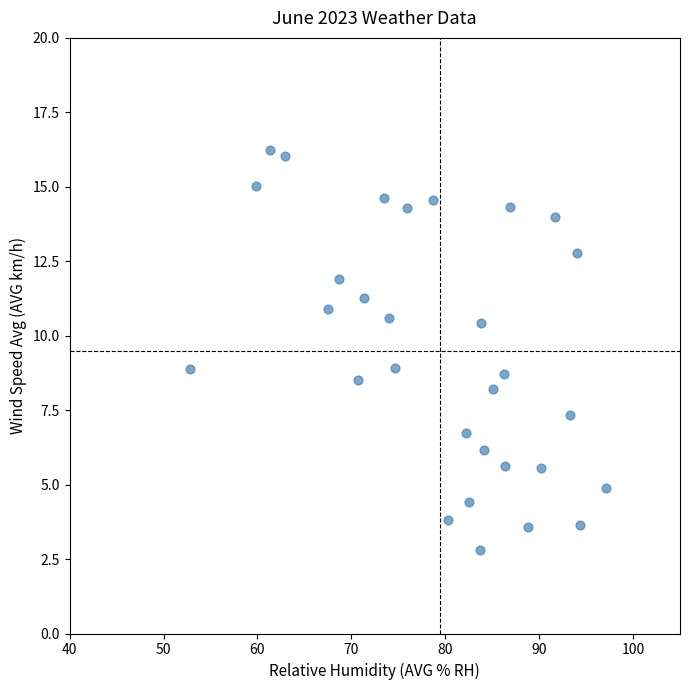

What is the range of X values (max minus min)?

44.3